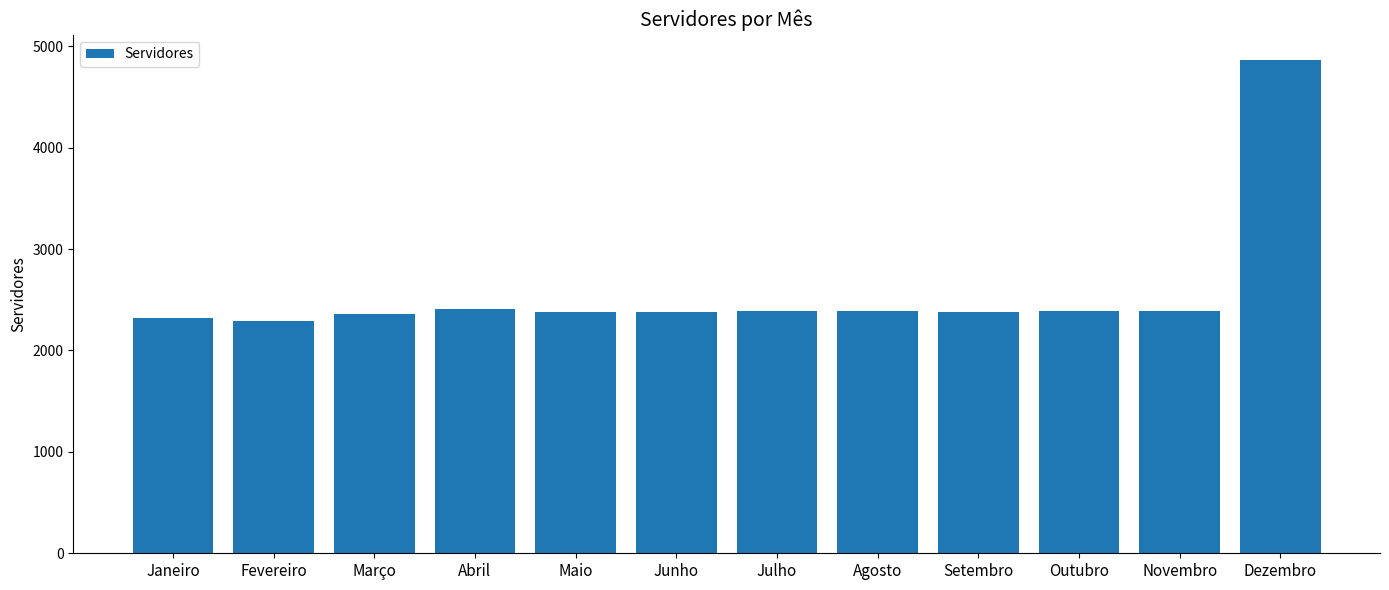

Approximately how many times larger is the value at Abril compared to Julho?

1.0